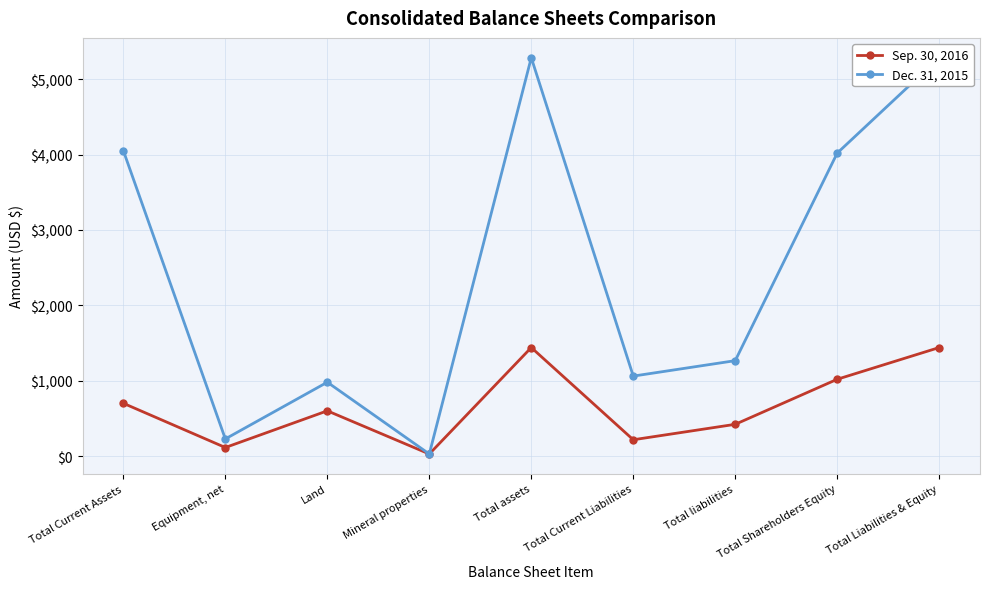

What is the average value of the Sep. 30, 2016 series?

664